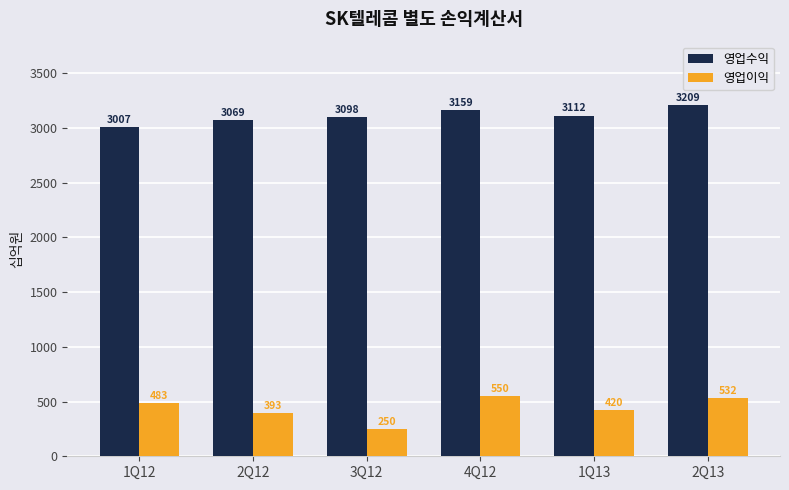

What is the difference between the highest and lowest values at 1Q13?

2692.0